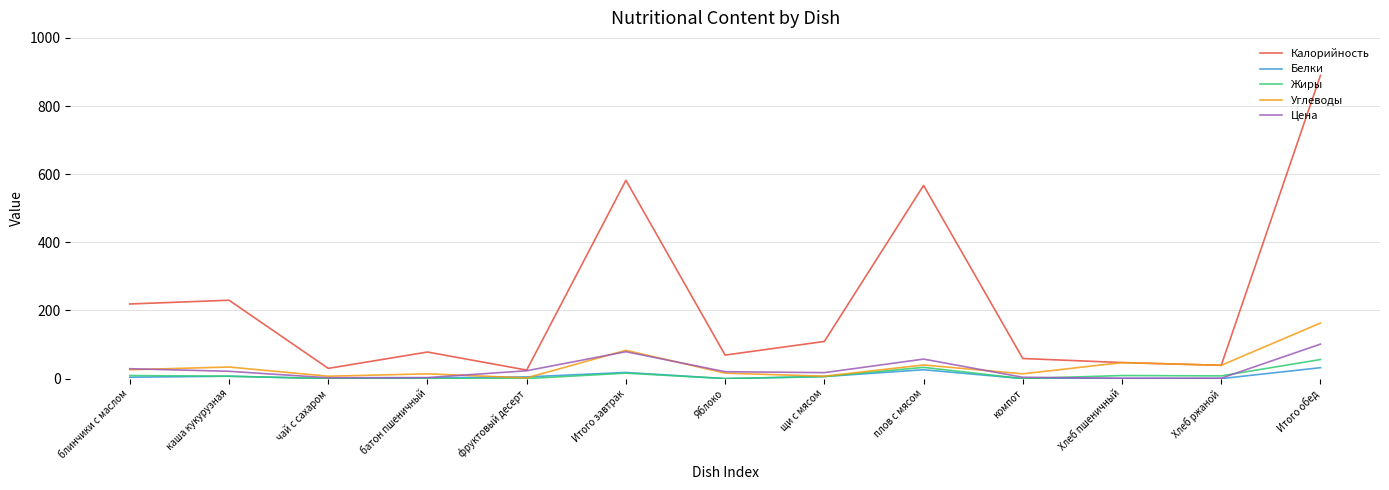

Does the chart display data point markers on the line(s)?

No